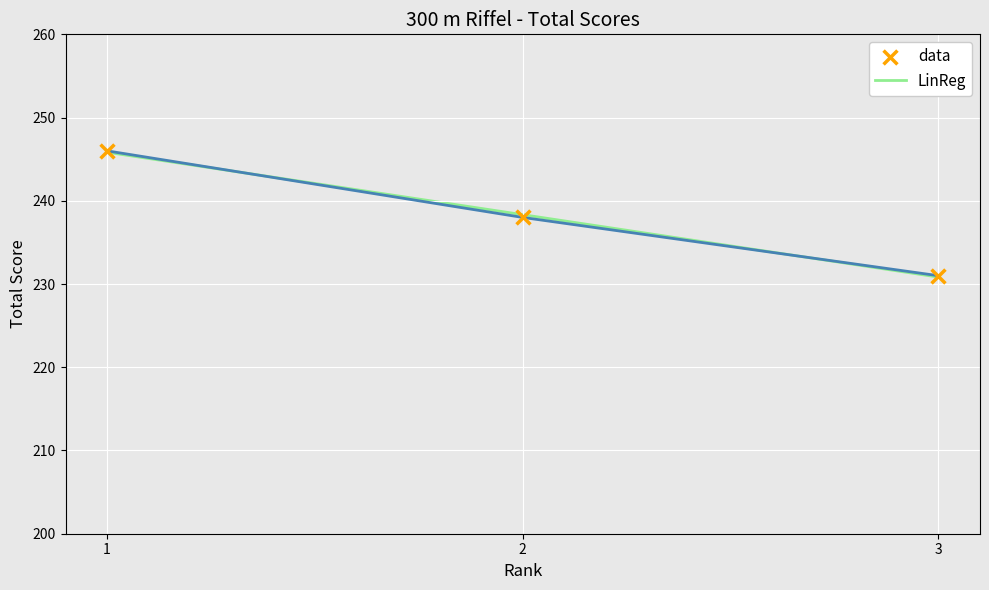

What is the maximum value for LinReg?

245.8